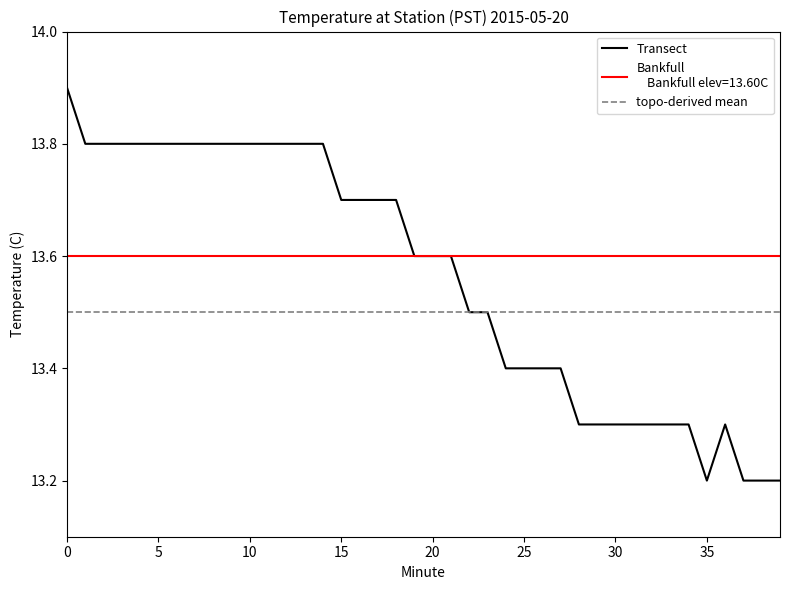

What is the maximum value shown in the chart?

13.9